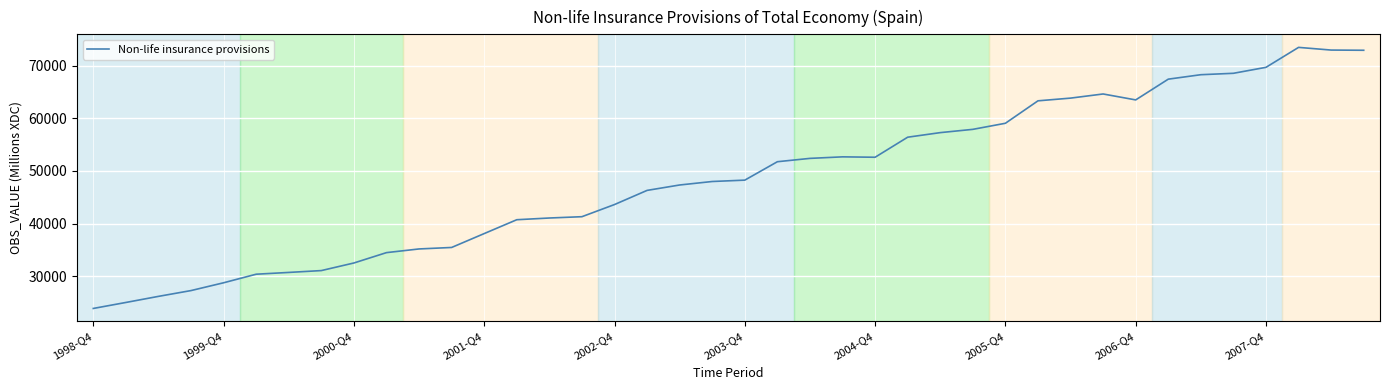

What is the greatest value displayed?

73490